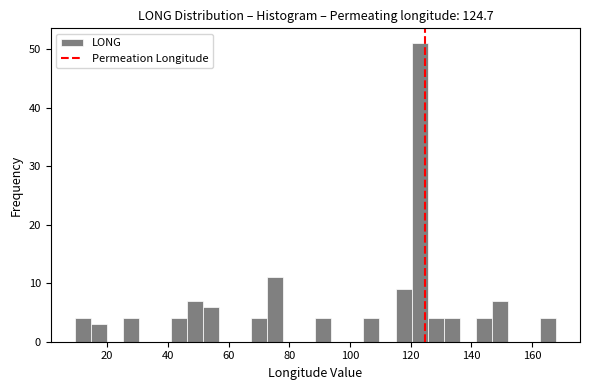

Read against the x-axis, roughly where is the centre of the tallest bar?

122